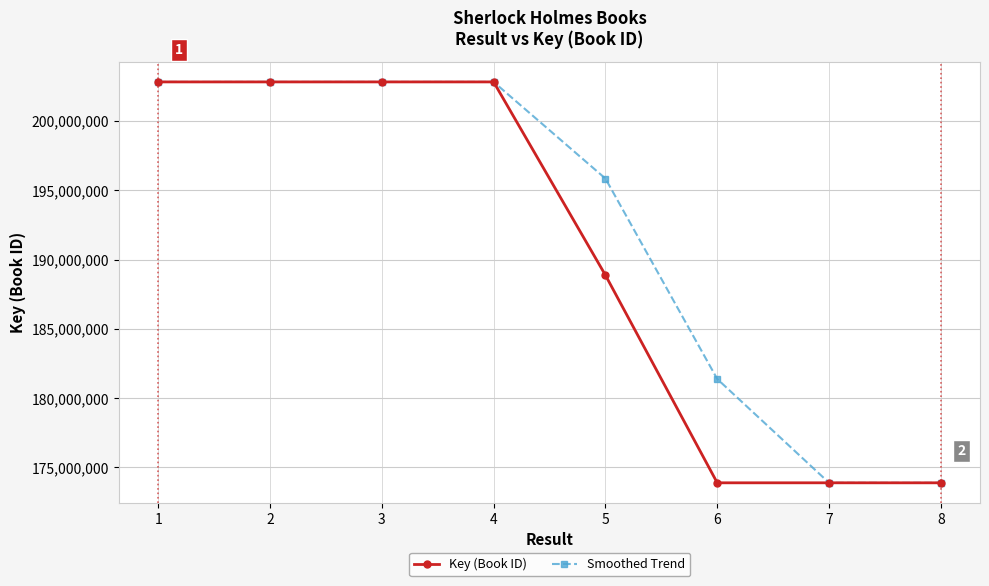

Which series changed the most between 4 and 8?

Key (Book ID)